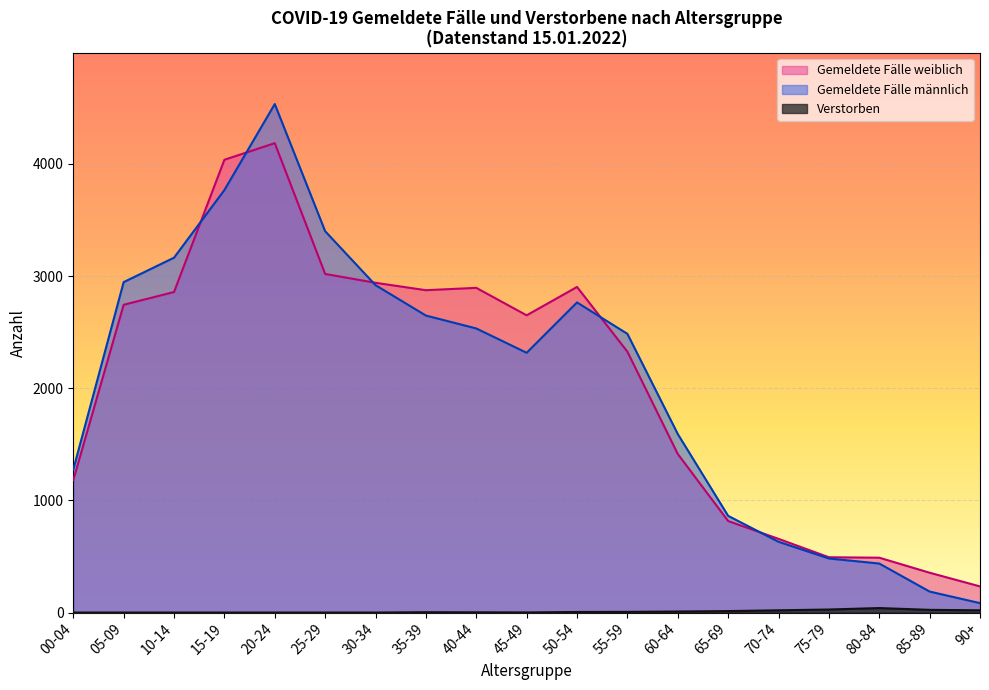

What position from the left is 35-39?

8